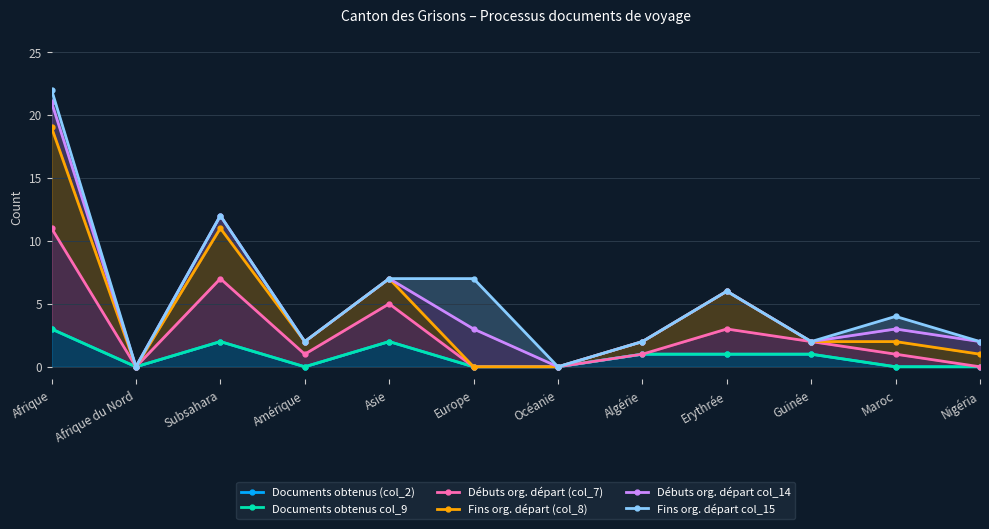

Is the value of Fins org. départ col_15 at Maroc greater than the value of Débuts org. départ (col_7) at Subsahara?

No